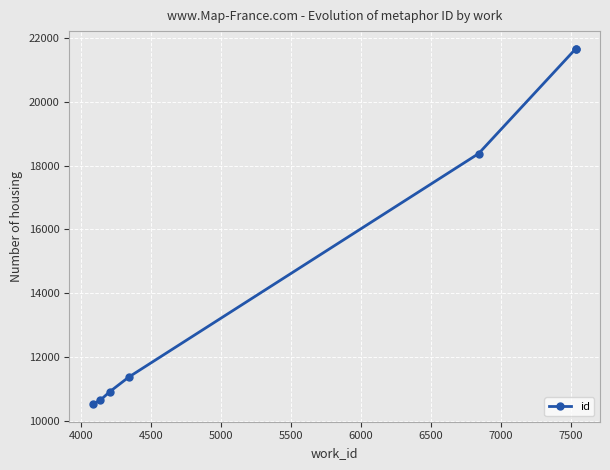

True or false: the data has more than 1 interior local peaks.

False